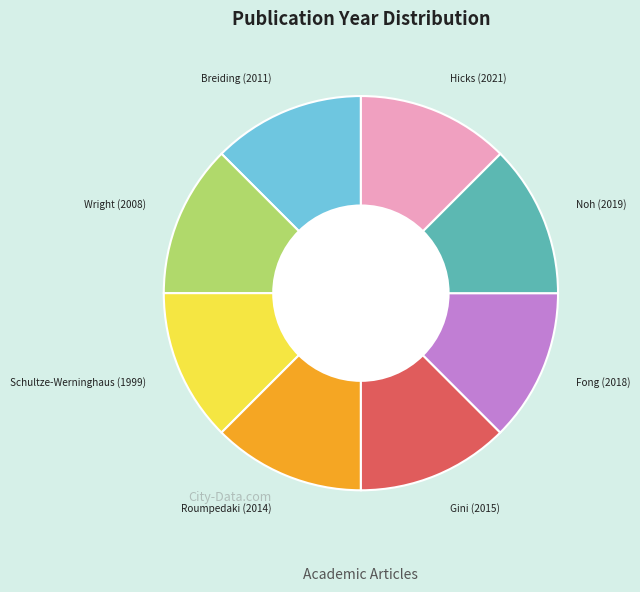

What is the ratio of the value at Noh (2019) to the value at Breiding (2011)?

1.0